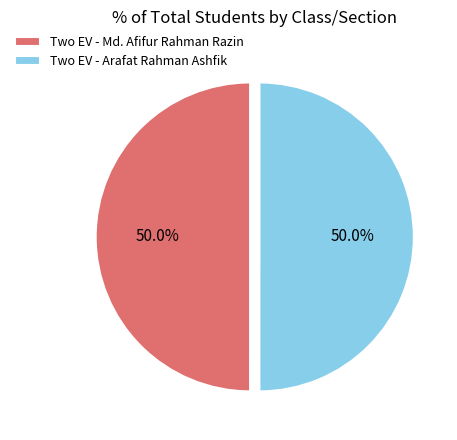

To the nearest percent, what percentage of the pie is Two EV - Md. Afifur Rahman Razin?

50%